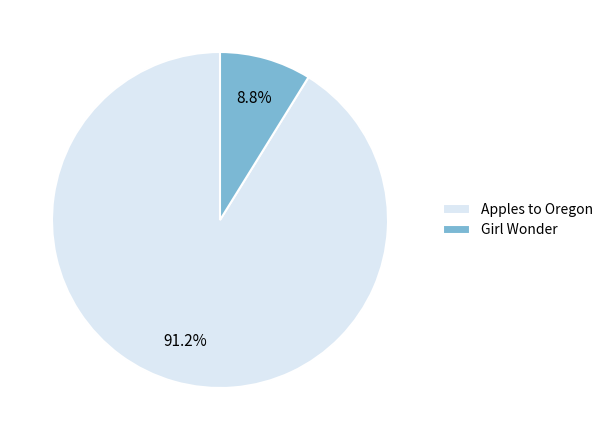

Which slice is the largest?

Apples to Oregon